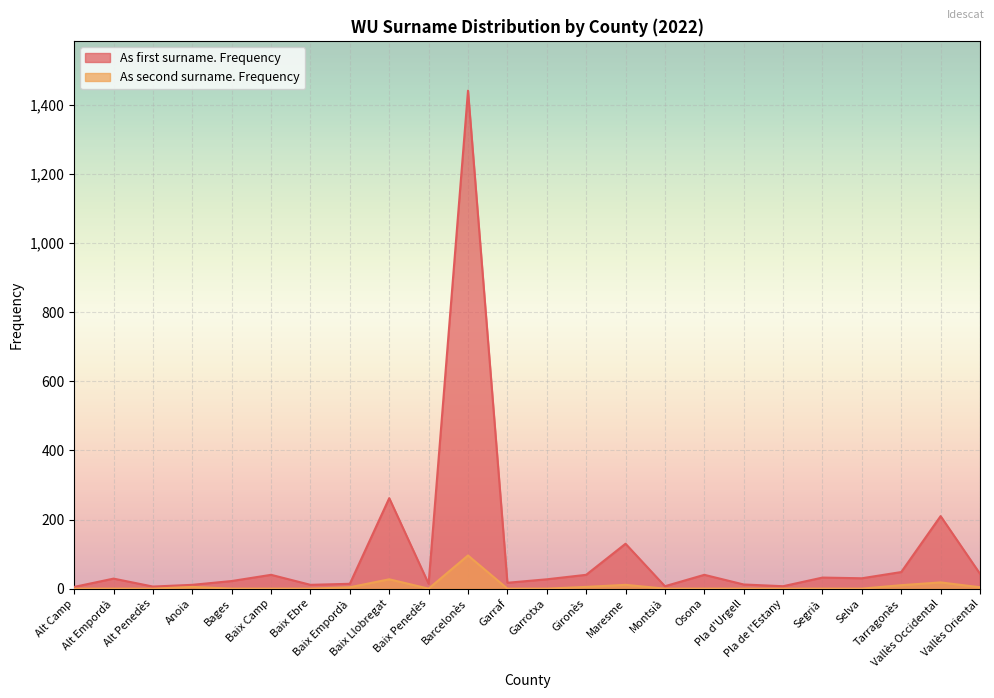

How many interior local peaks does the As second surname. Frequency series have?

5